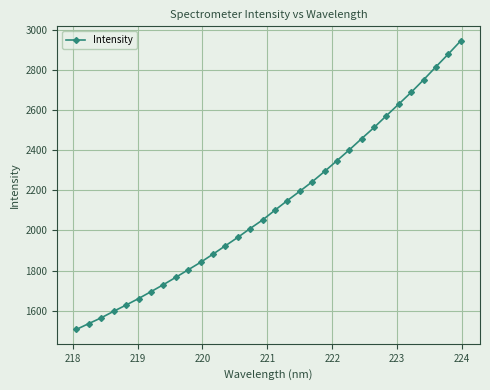

What is the maximum value shown in the chart?

2944.6